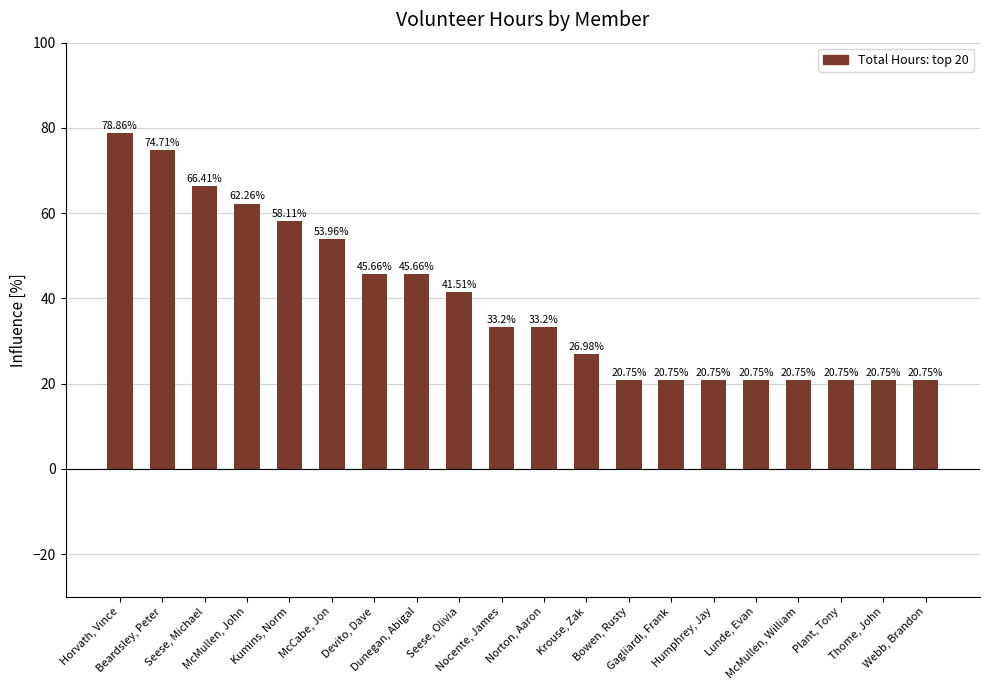

Approximately how many times larger is the value at Plant, Tony compared to Dunegan, Abigal?

0.5